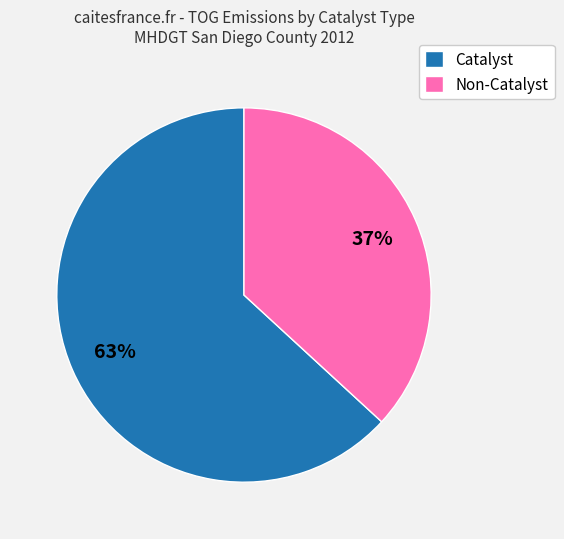

Is there a majority slice in this chart?

Yes